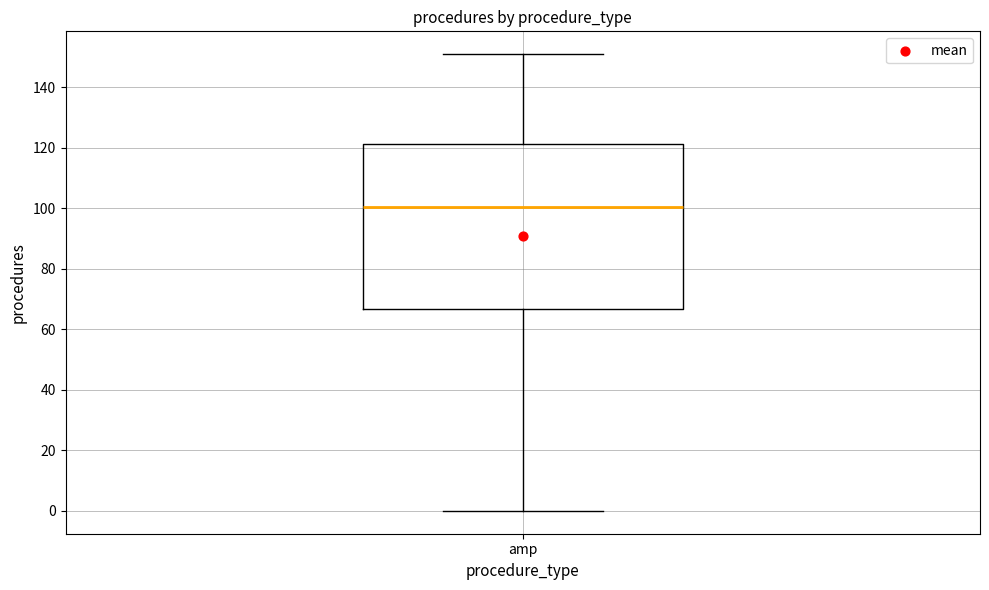

Where does the upper whisker of the box for amp end on the y-axis? The values are not printed on the chart, so give them approximately, as read against the axis.

152